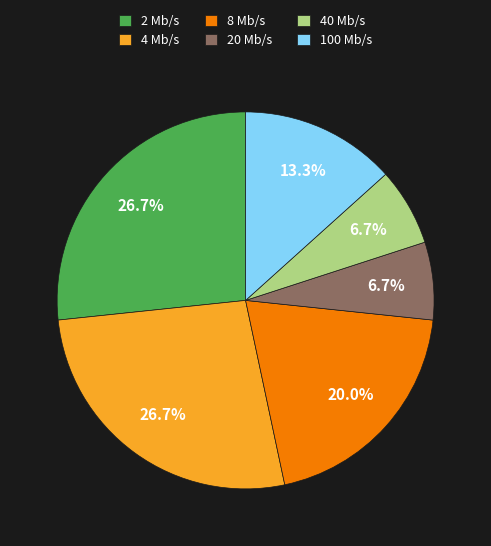

Combined, do 40 Mb/s and 4 Mb/s account for over 50%?

No